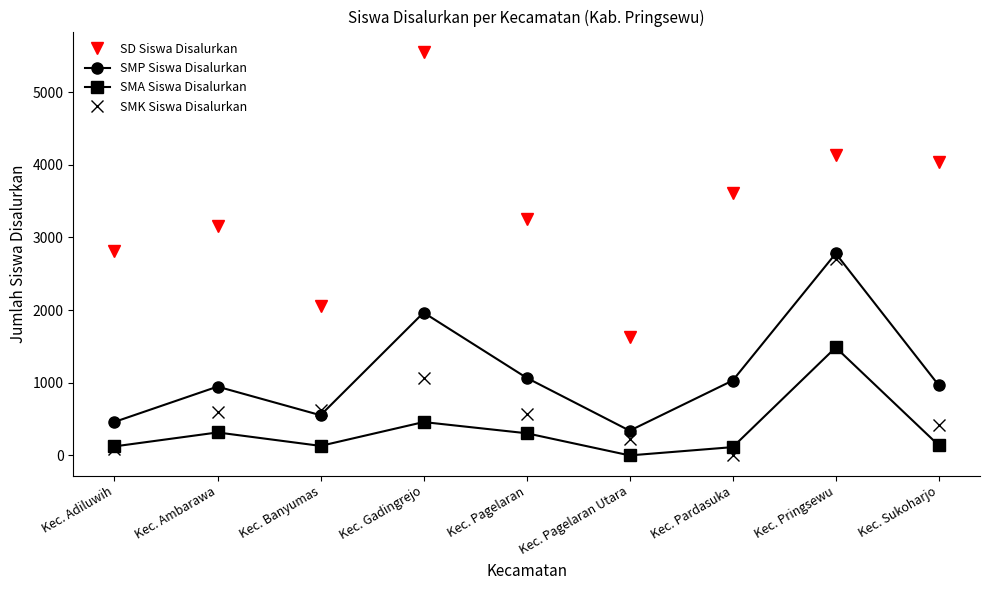

What is the difference between the second highest and second lowest values in the SMA Siswa Disalurkan series?

345